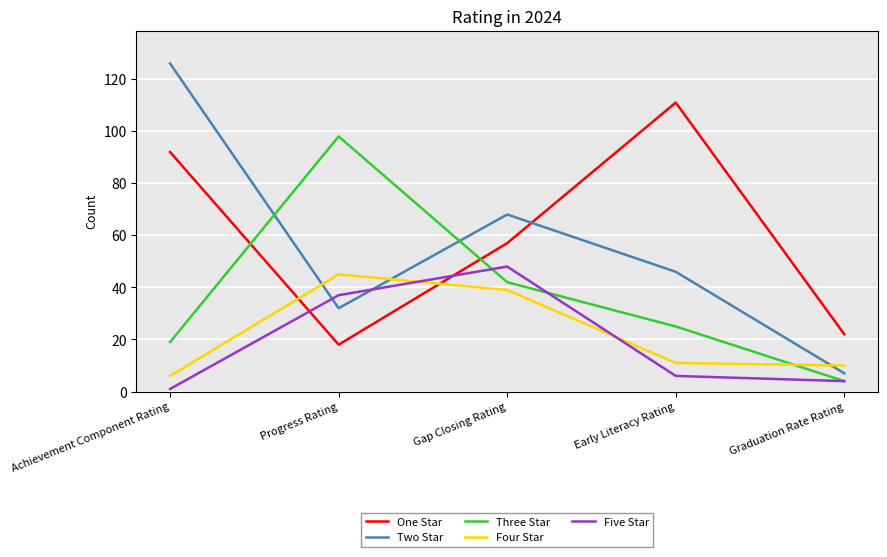

True or false: Four Star and Three Star intersect in this chart.

True